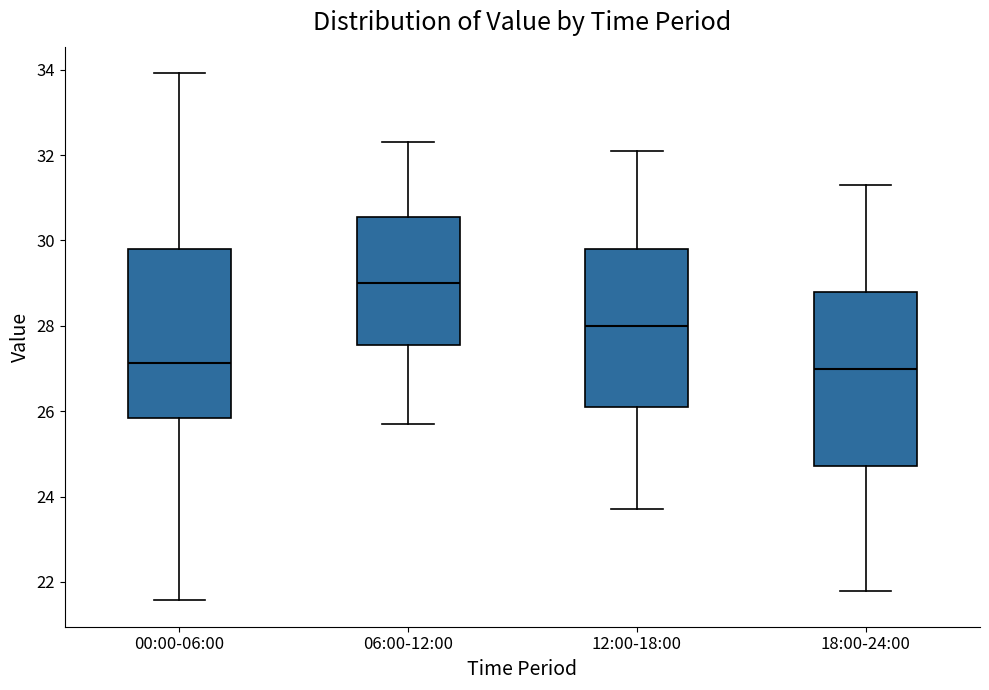

Reading left to right, read every box against the y-axis: the position of its median line, the range the box covers, and the ends of its whiskers. The values are not printed on the chart, so give them approximately, as read against the axis.

00:00-06:00: median 27.2, box 25.8 to 29.8, whiskers 21.6 to 34.0
06:00-12:00: median 29.0, box 27.6 to 30.6, whiskers 25.8 to 32.4
12:00-18:00: median 28.0, box 26.2 to 29.8, whiskers 23.8 to 32.2
18:00-24:00: median 27.0, box 24.8 to 28.8, whiskers 21.8 to 31.4